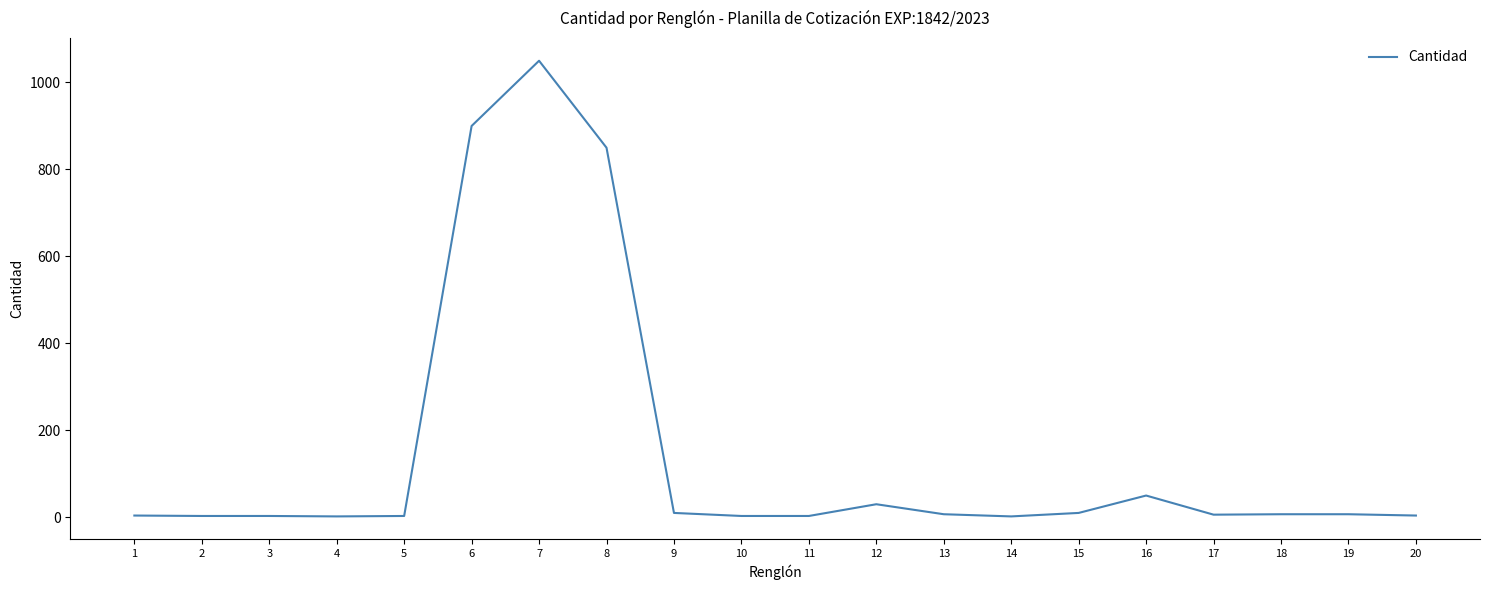

Is it true that the value at 8 is 850?

True